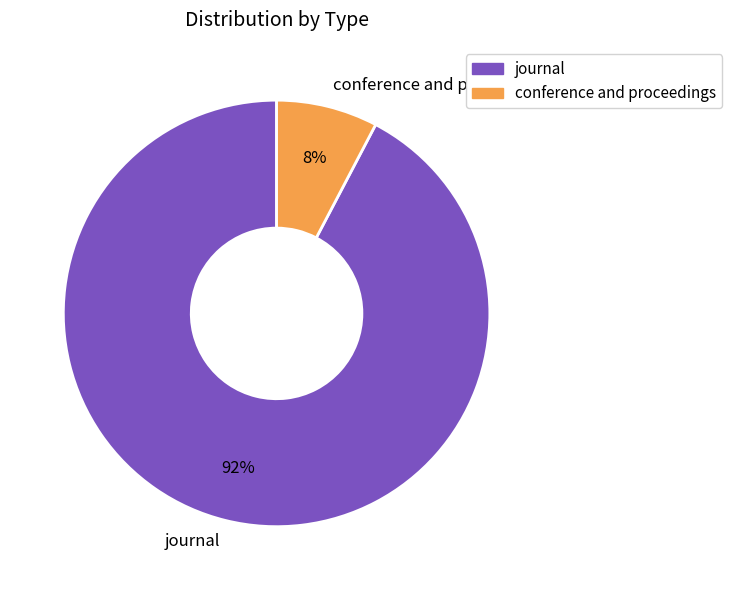

Do journal and conference and proceedings together represent more than half of the pie?

Yes